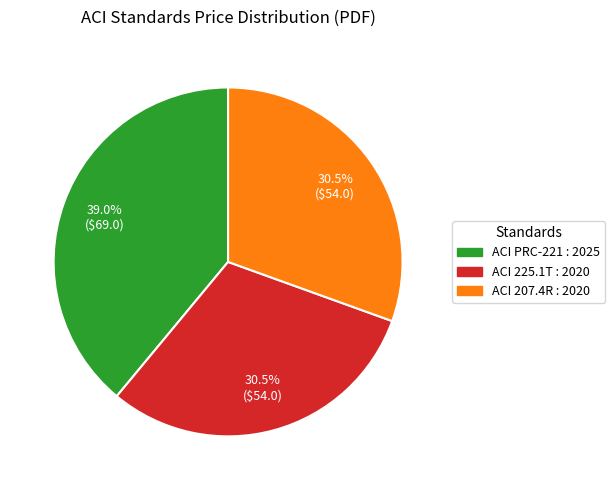

Does any single category account for the majority?

No